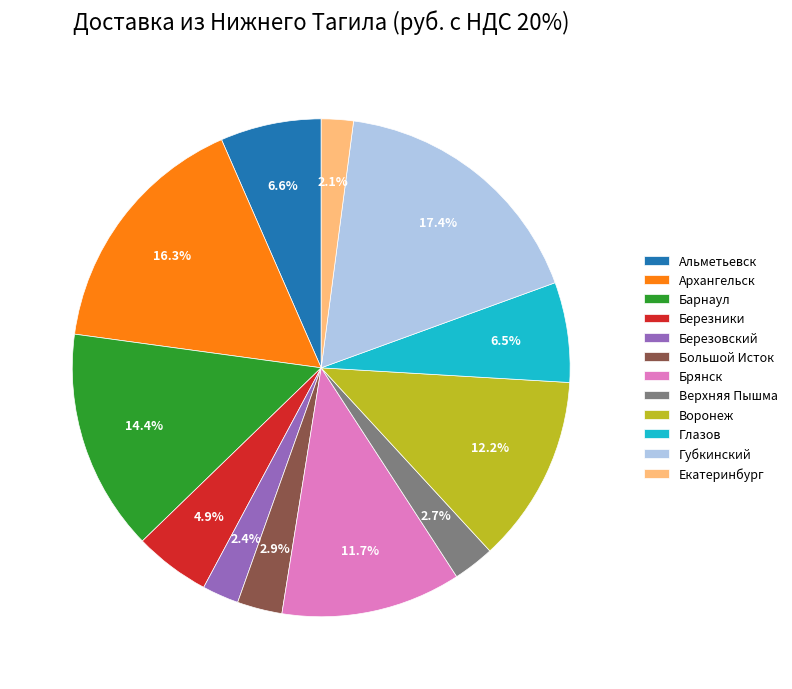

Which slice is the largest?

Губкинский